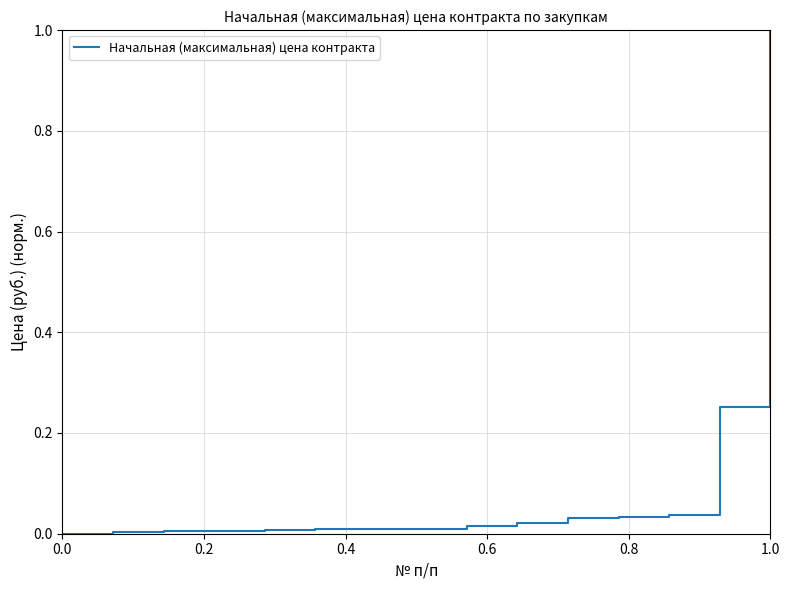

What is the greatest value displayed?

1.0